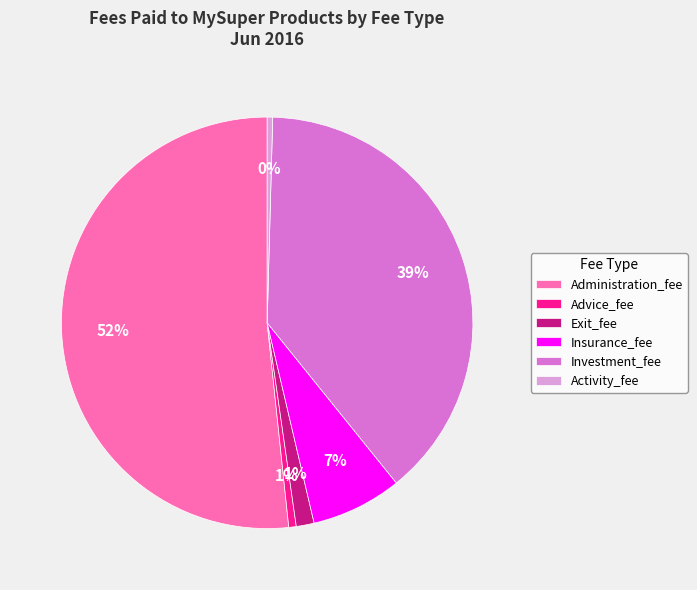

To the nearest percent, what portion does Advice_fee represent?

1%